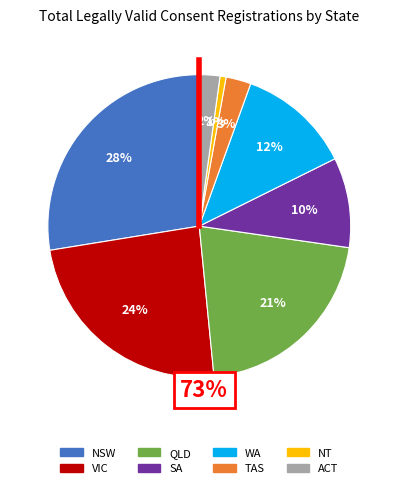

Between WA and SA, which is larger?

WA